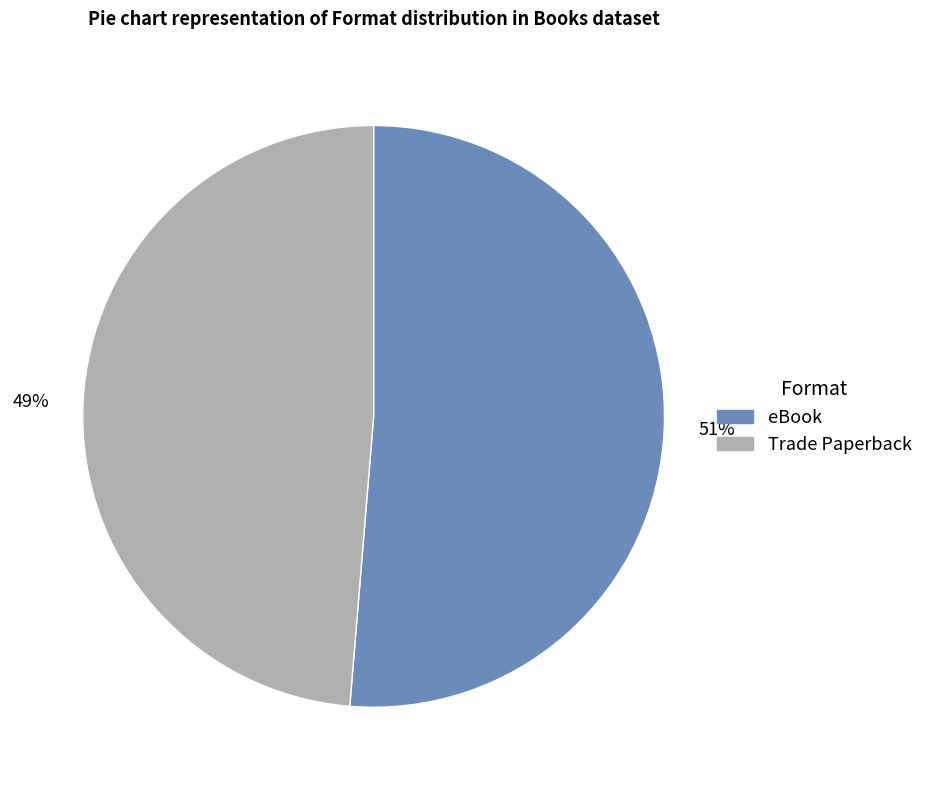

Between eBook and Trade Paperback, which is larger?

eBook